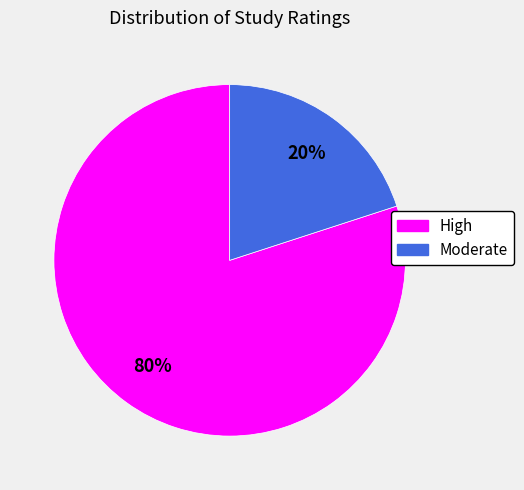

Is there any slice that represents more than half of the pie?

Yes